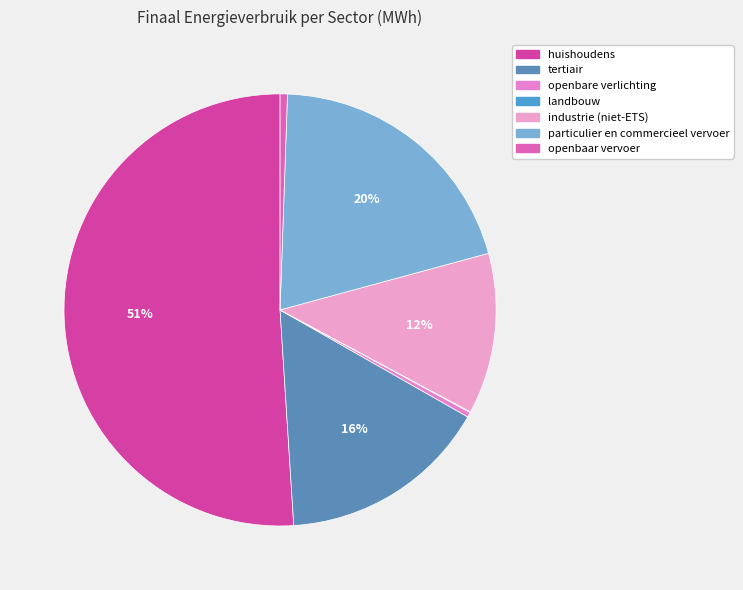

Rank the categories by value from lowest to highest.

landbouw, openbare verlichting, openbaar vervoer, industrie (niet-ETS), tertiair, particulier en commercieel vervoer, huishoudens